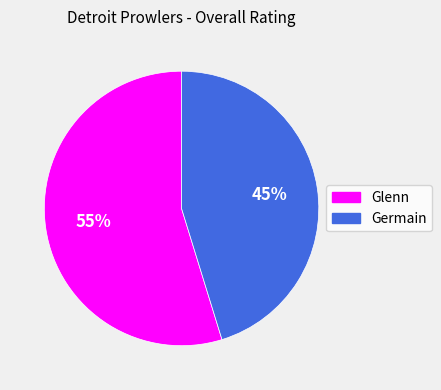

Is the sum of Glenn and Germain greater than half?

Yes